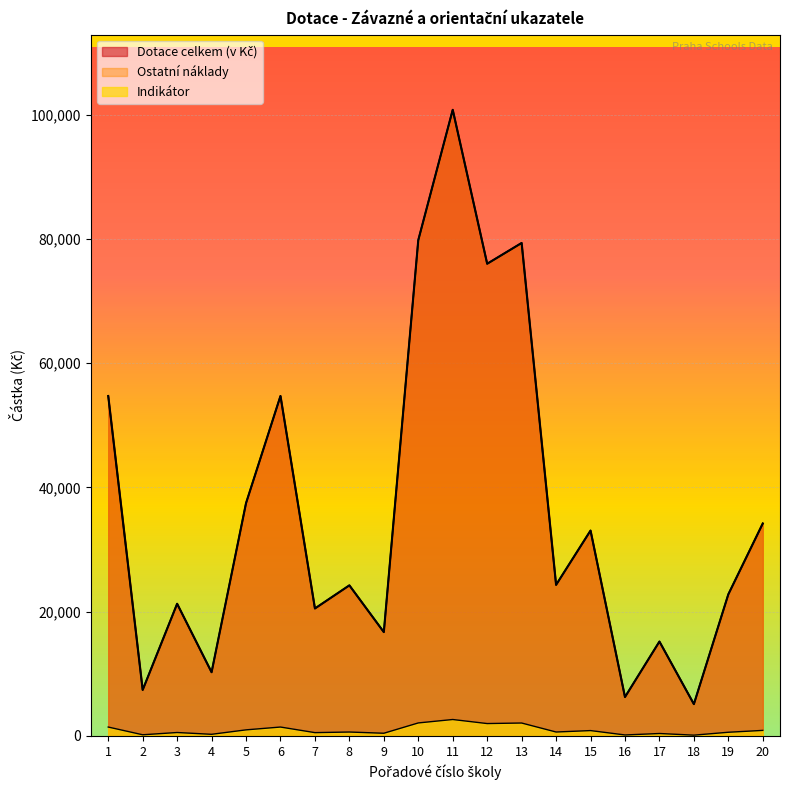

At which label does Indikator reach its minimum?

18